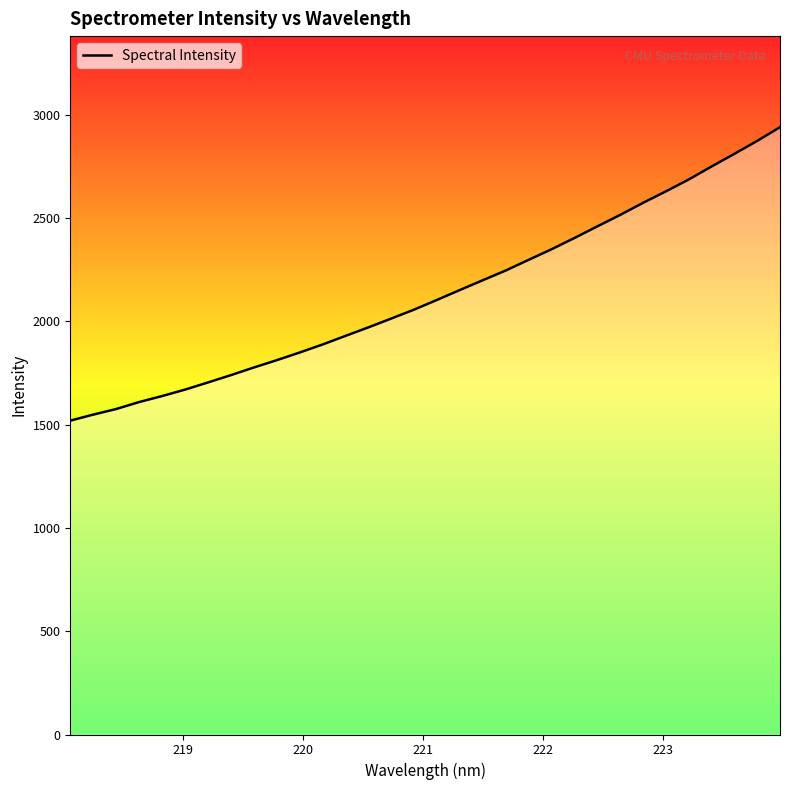

What is the minimum value shown in the chart?

1519.6